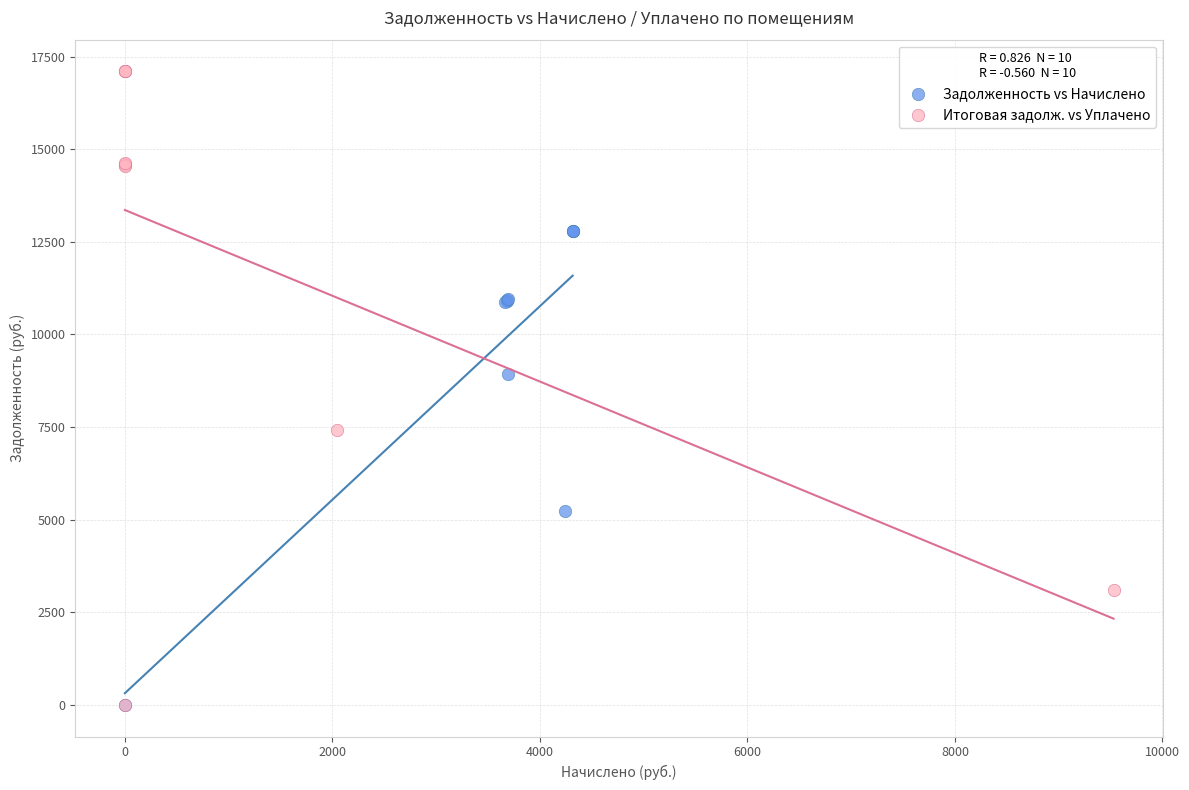

Which series contains the highest Y value?

Итоговая задолж. vs Уплачено